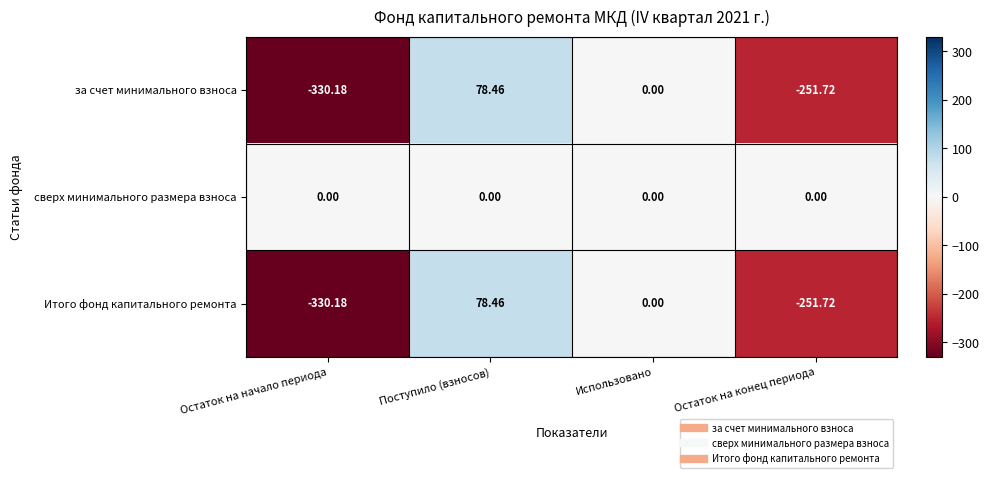

What is the smallest value displayed?

-330.2